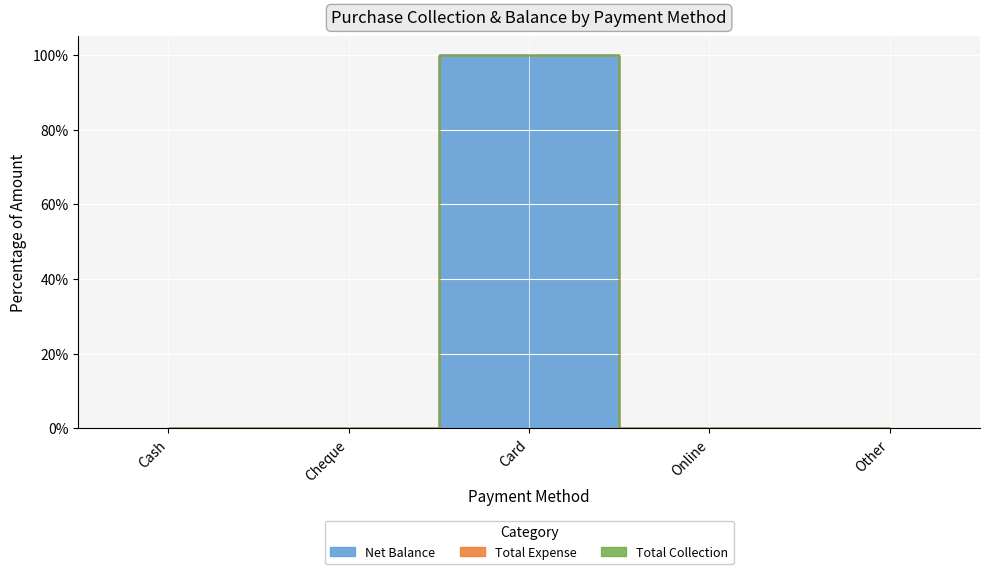

Rank the categories by Total Expense value from lowest to highest.

Cash, Cheque, Card, Online, Other